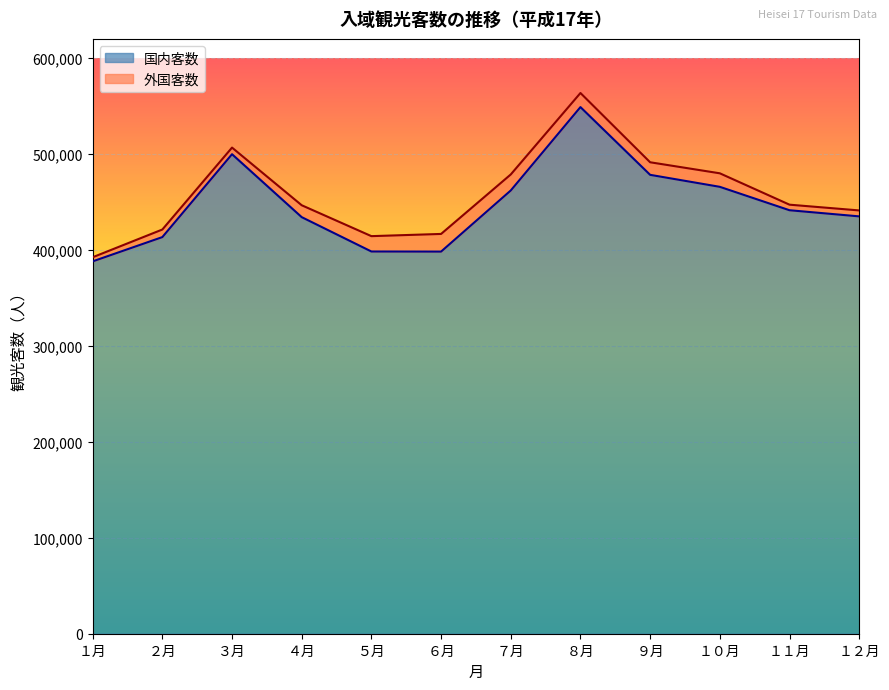

Is it true that the value at ６月 is 589667?

False